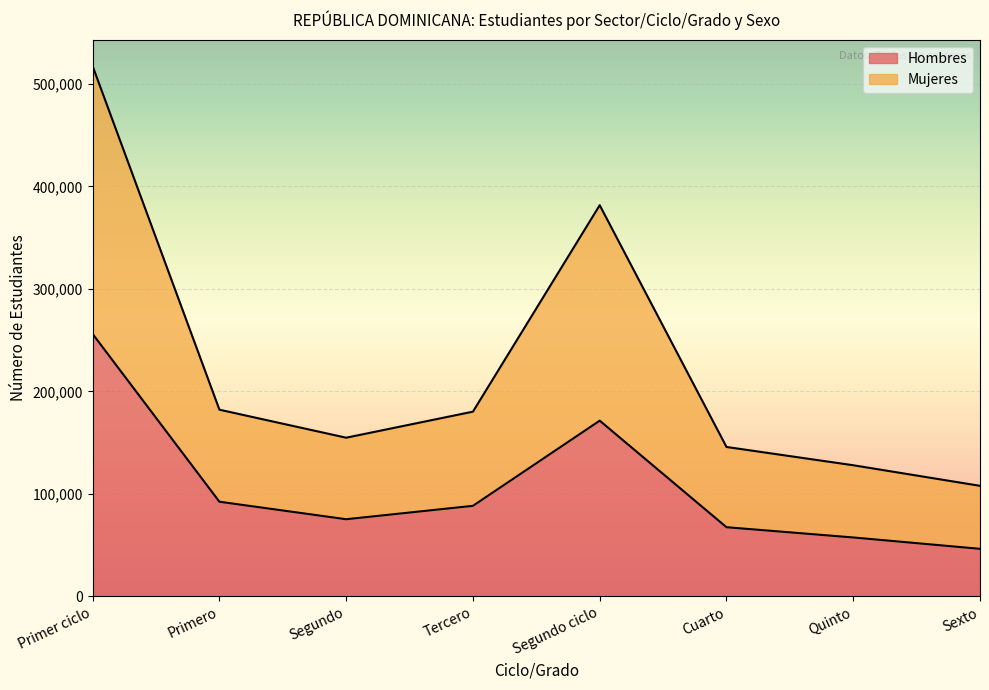

How many interior local peaks does the Hombres series have?

1